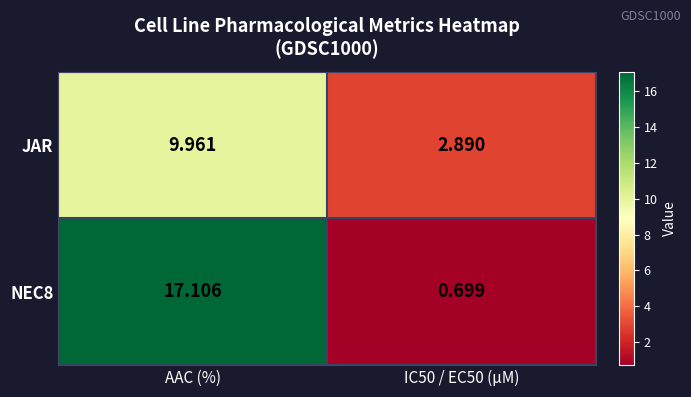

Rank the series at IC50 / EC50 (µM) from highest to lowest value.

JAR, NEC8